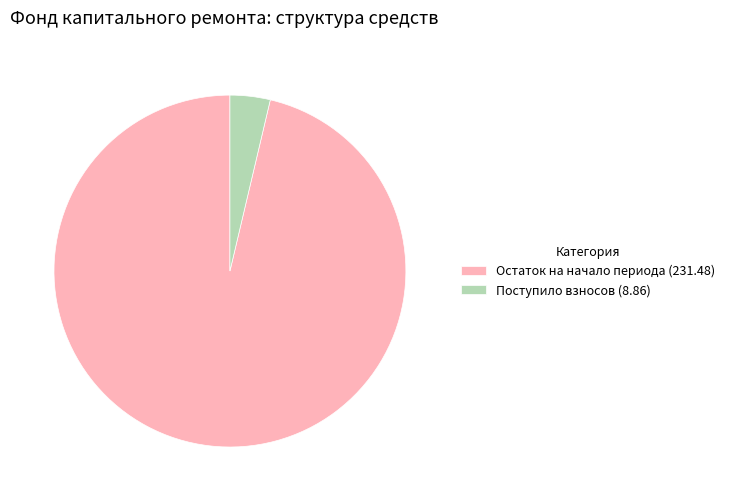

Do Поступило взносов (8.86) and Остаток на начало периода (231.48) together represent more than half of the pie?

Yes